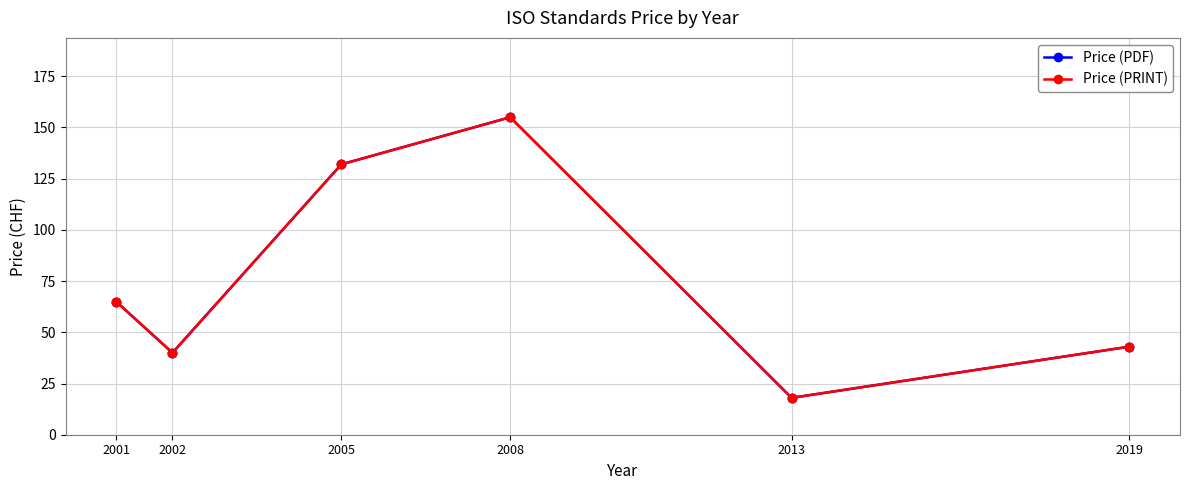

Does the chart have visible grid lines?

Yes